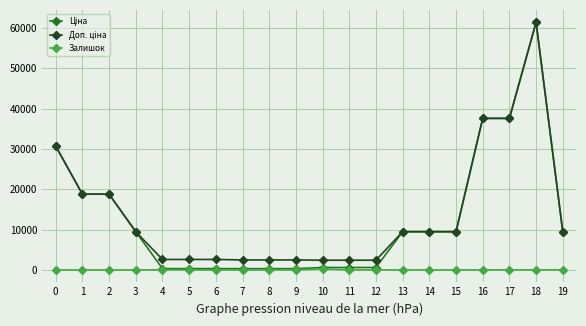

What is the total value across all series at 0?

61434.3